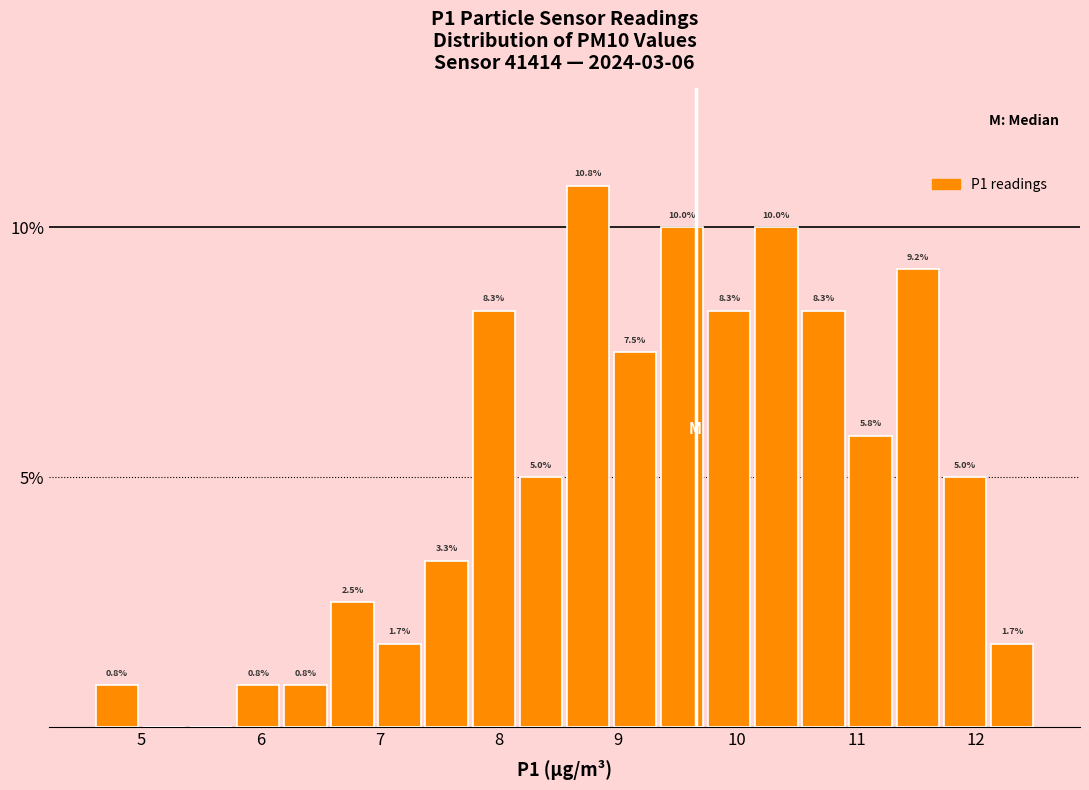

Read against the x-axis, roughly where is the centre of the tallest bar?

8.7